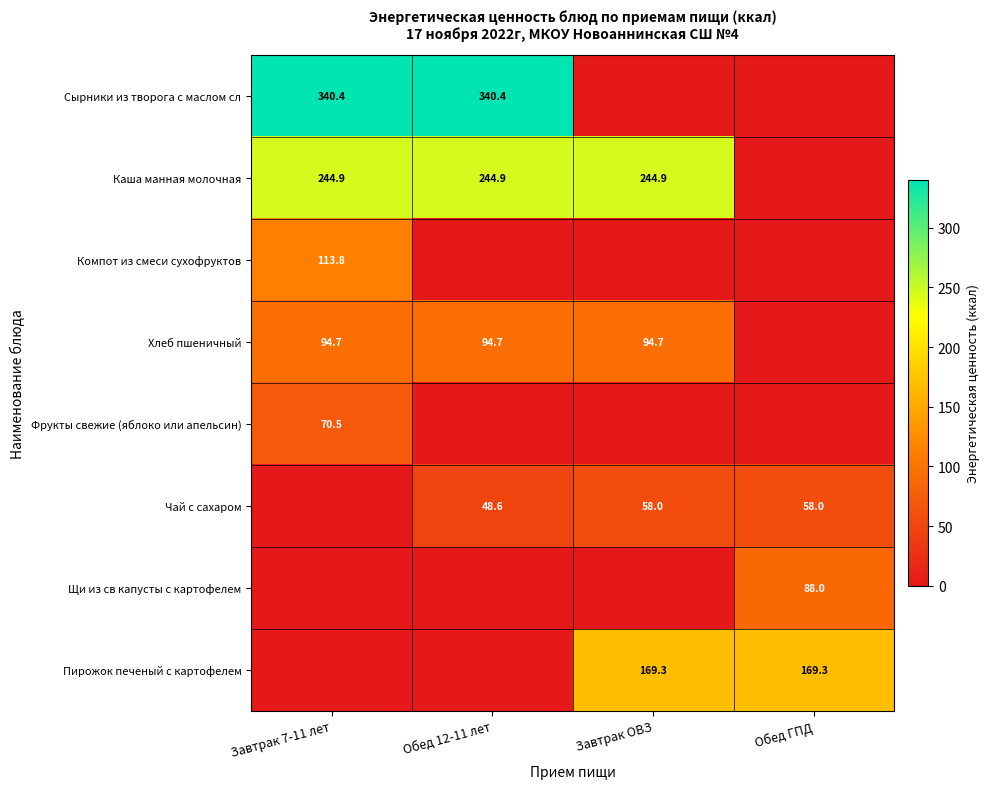

The Чай с сахаром series shows 85.5 at Обед 12-11 лет. True or false?

False